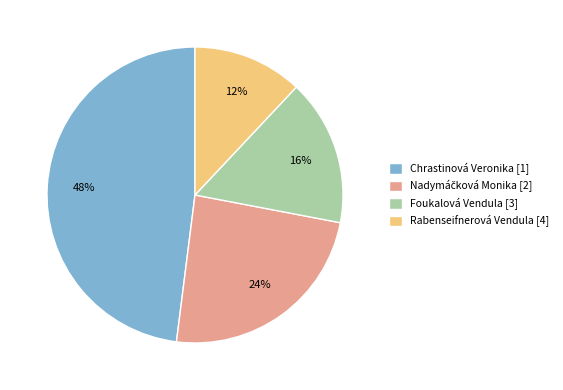

True or false: Rabenseifnerová Vendula [4] accounts for 12% of the total.

True